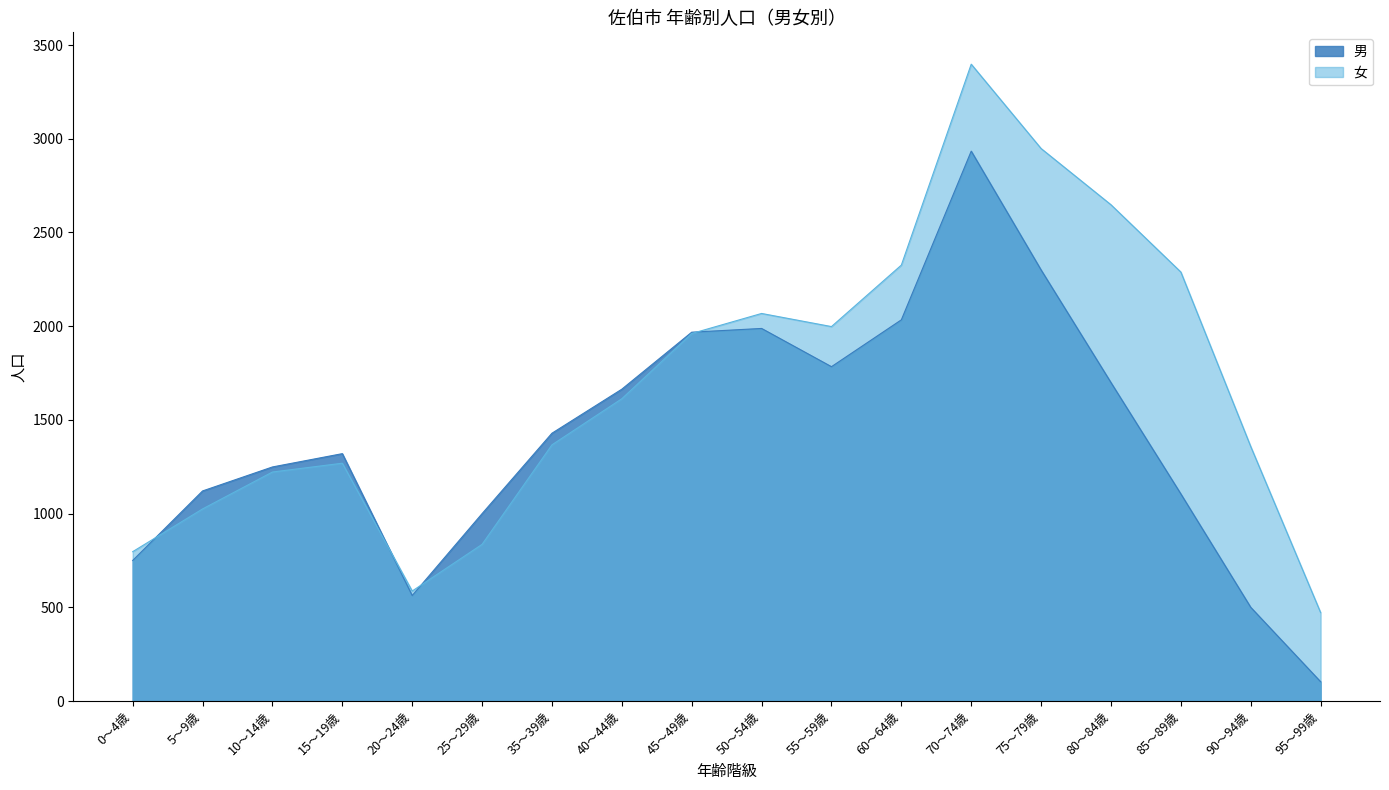

How many values in the 女 series are below 1613?

9